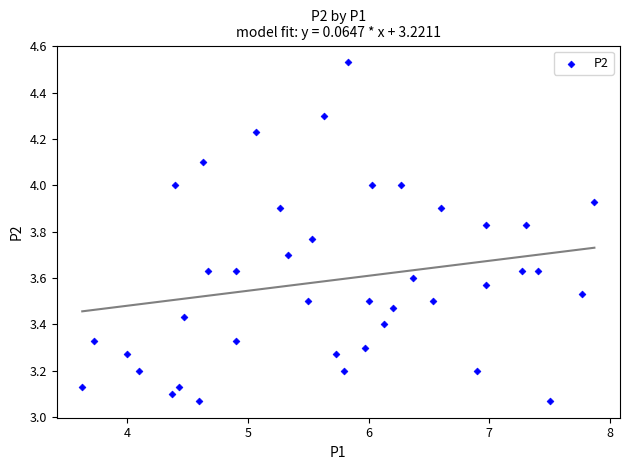

What is the range of Y values (max minus min)?

1.5